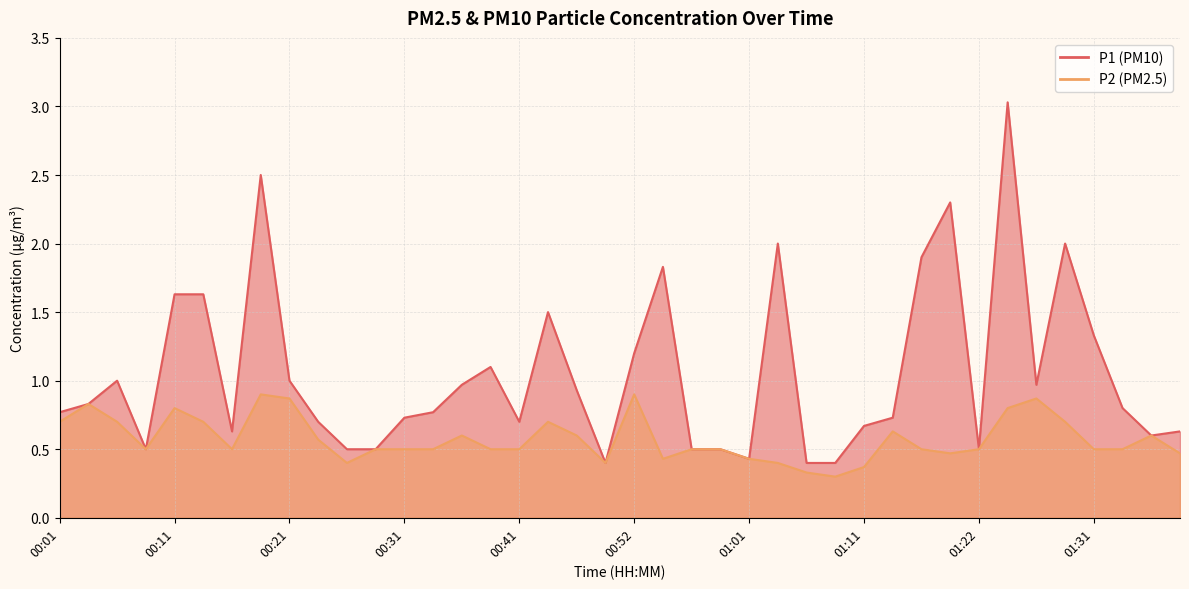

True or false: P1 has more than 2 interior local peaks.

True